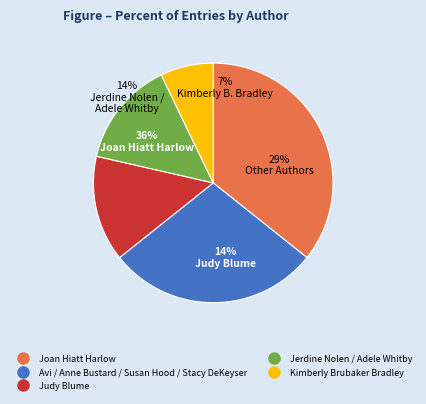

To the nearest percent, what portion does Judy Blume represent?

14%